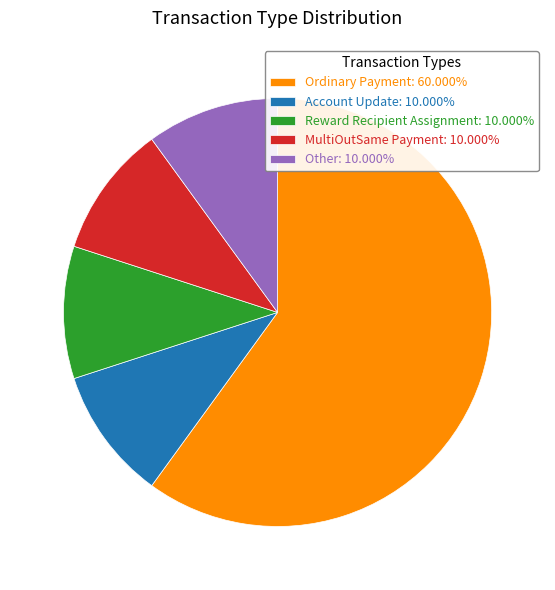

What is the ratio of the value at Ordinary Payment: 60.000% to the value at Reward Recipient Assignment: 10.000%?

6.0